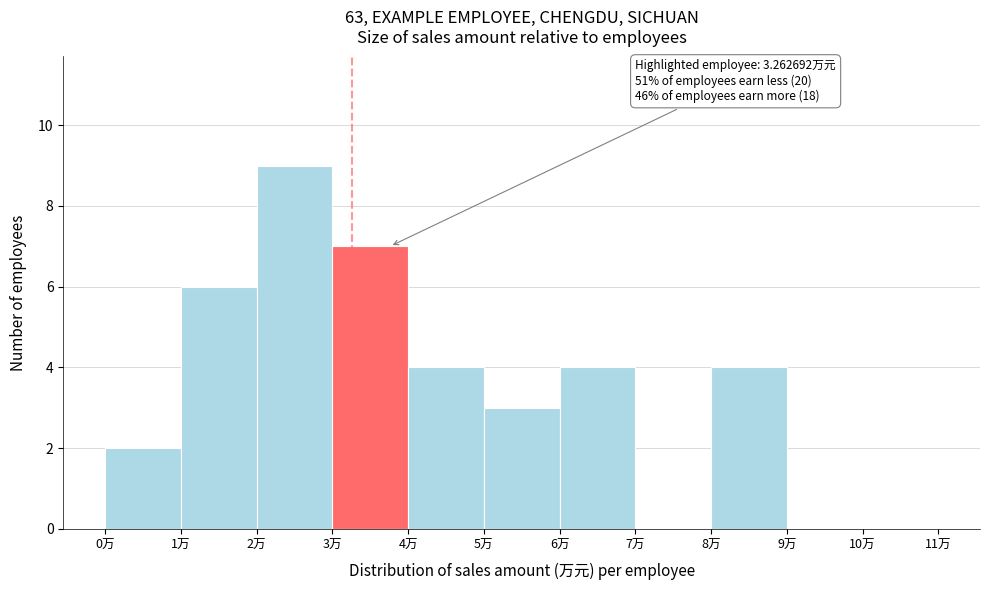

Over which range of the x-axis is the bar tallest?

2 to 3